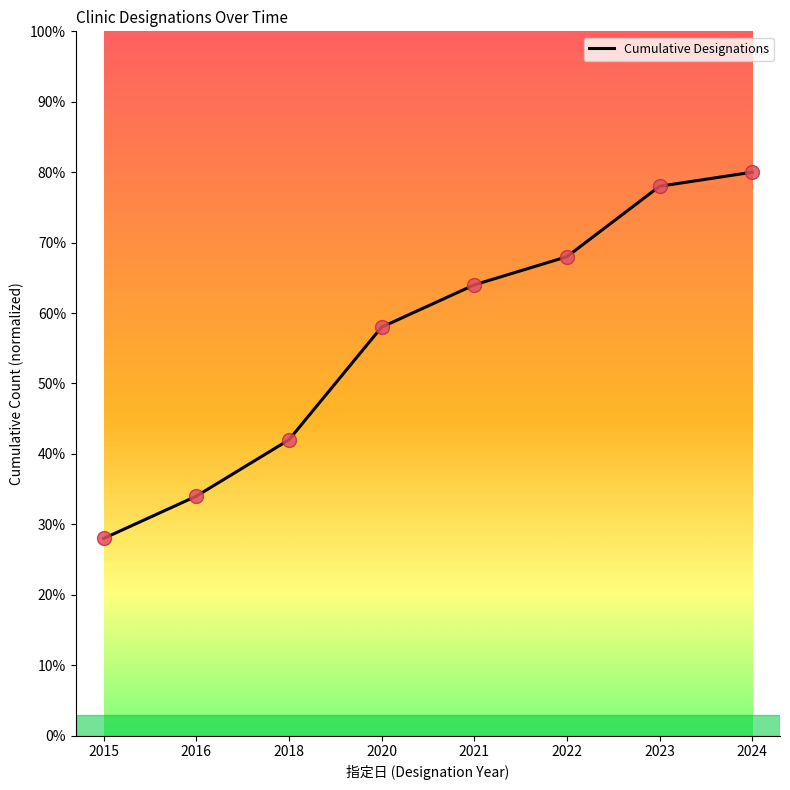

What is the minimum value shown in the chart?

28